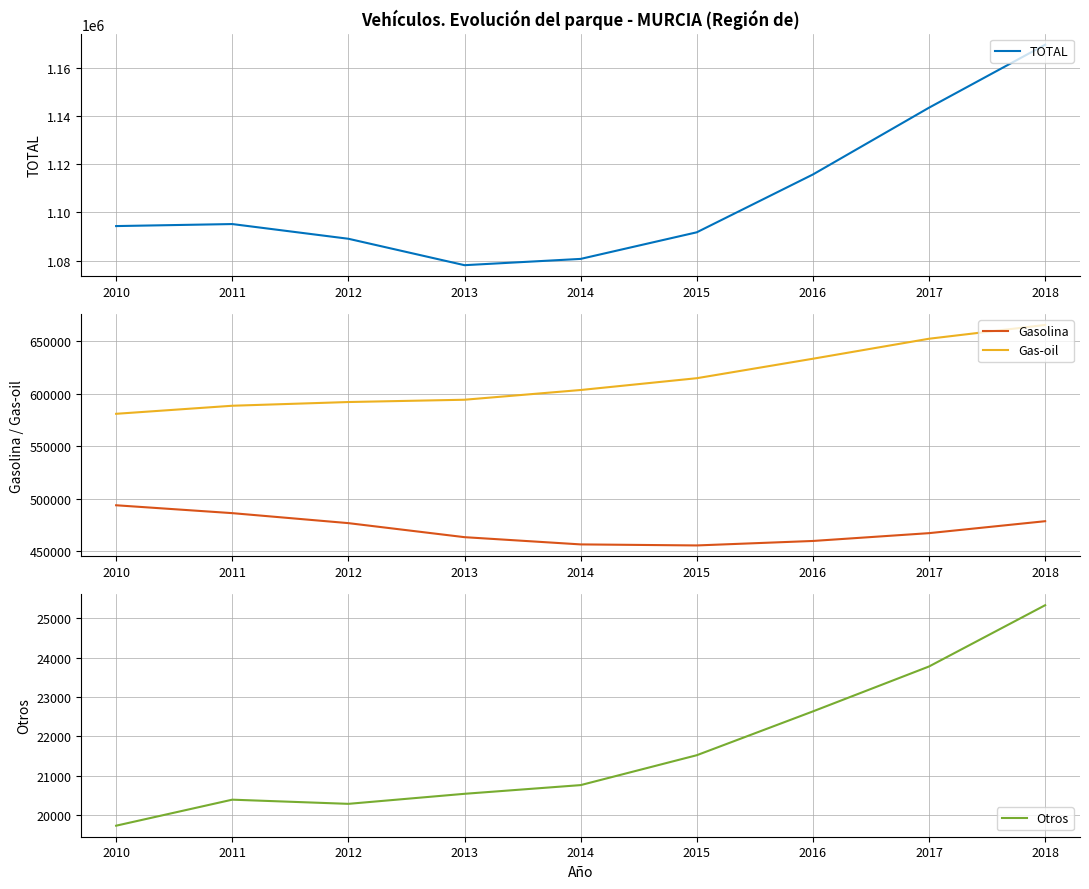

Read the Gas-oil value at 2016.

633502